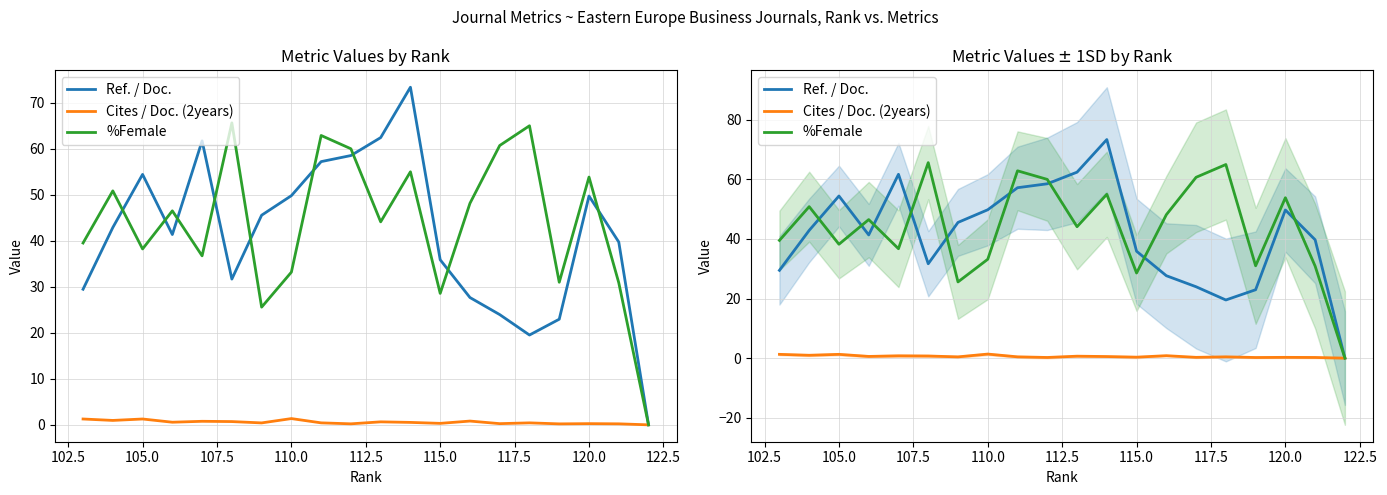

True or false: Cites / Doc. (2years) and %Female intersect in this chart.

False